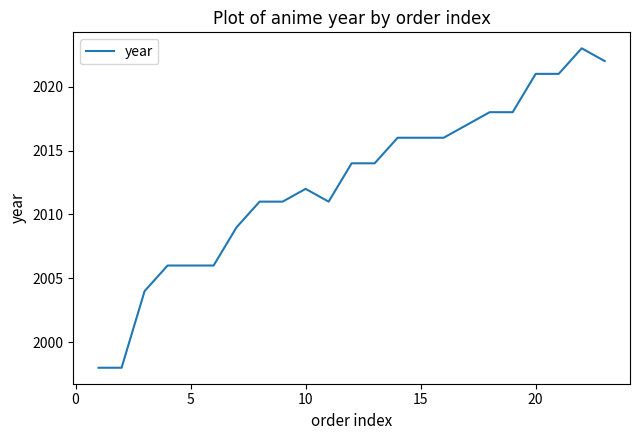

Reading left to right, list all the values displayed in this chart.

1998	1998	2004	2006	2006	2006	2009	2011	2011	2012	2011	2014	2014	2016	2016	2016	2017	2018	2018	2021	2021	2023	2022